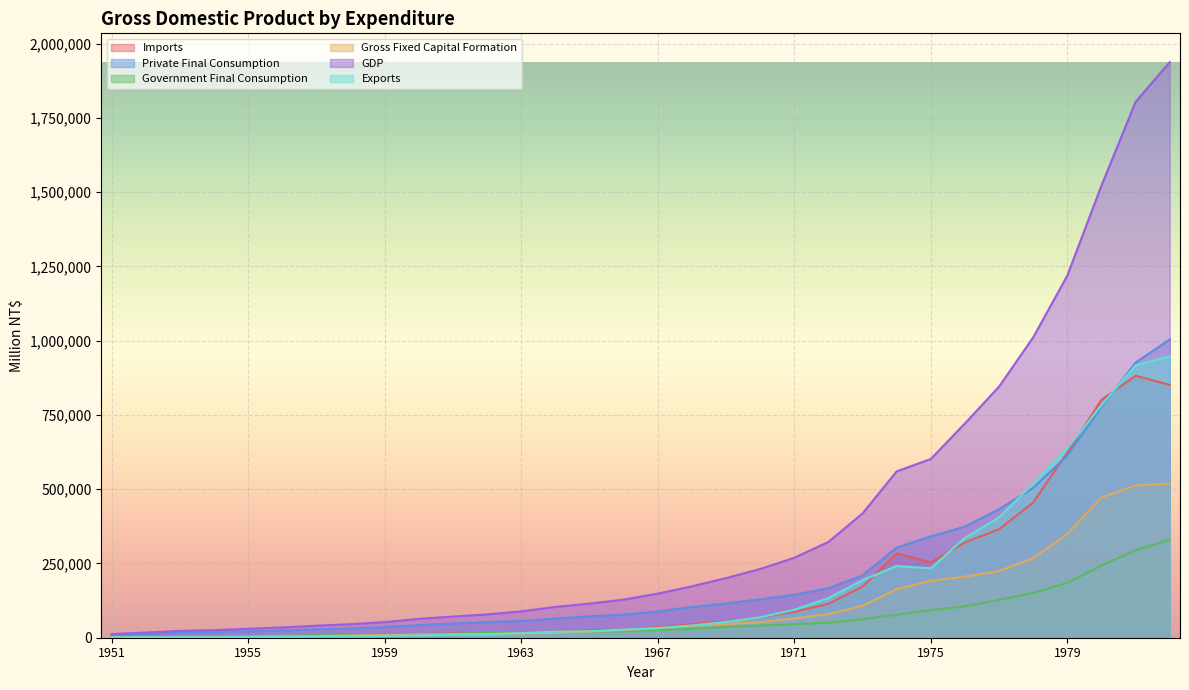

The Imports series shows 171991 at 1973. True or false?

True